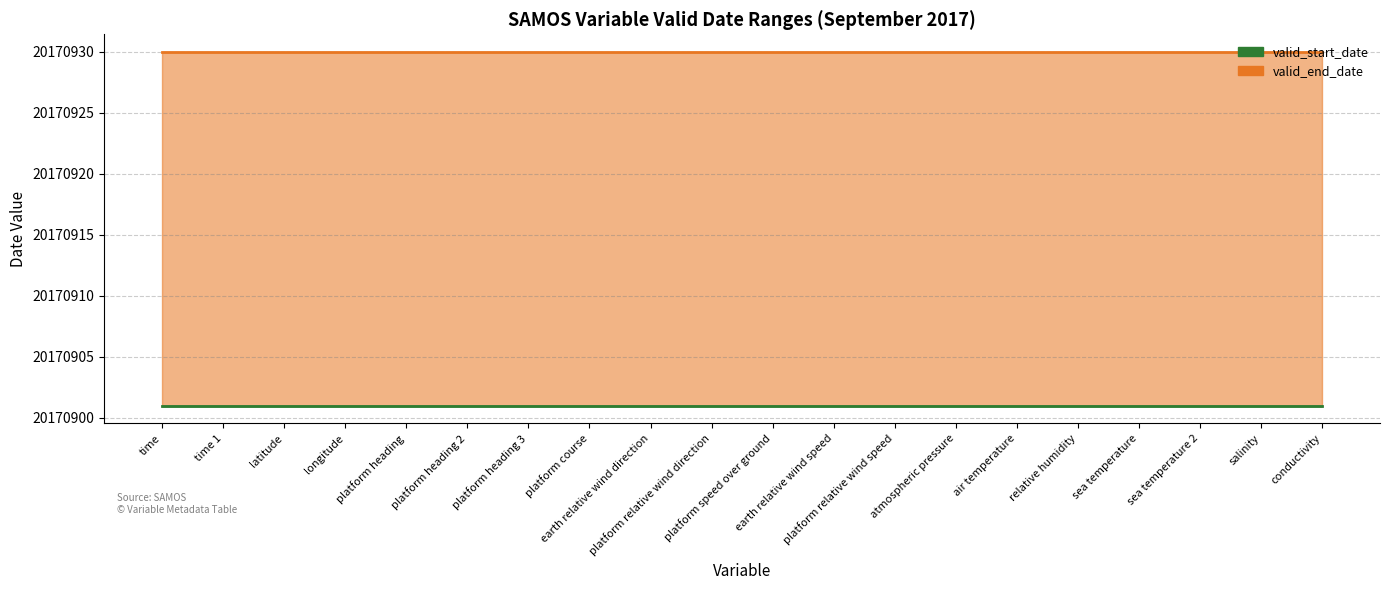

True or false: valid_start_date and valid_end_date cross at least once.

False